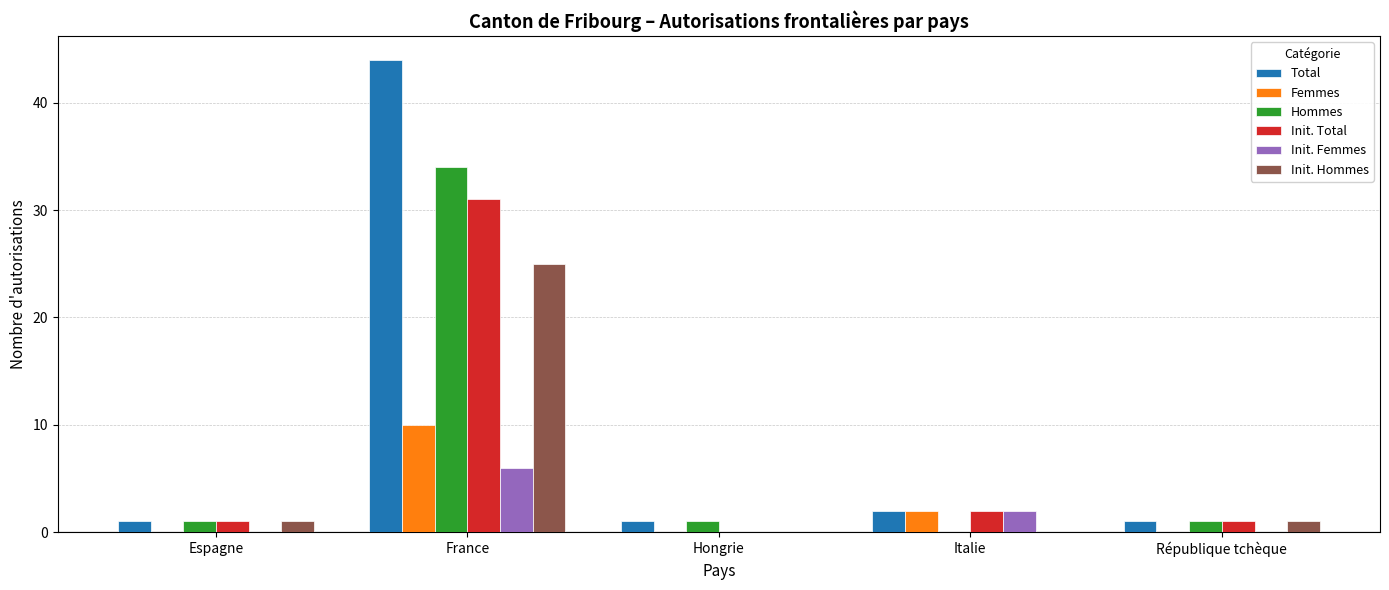

Reading right to left, list all the values displayed in this chart.

Total: République tchèque=1	Italie=2	Hongrie=1	France=44	Espagne=1
Femmes: République tchèque=0	Italie=2	Hongrie=0	France=10	Espagne=0
Hommes: République tchèque=1	Italie=0	Hongrie=1	France=34	Espagne=1
Init. Total: République tchèque=1	Italie=2	Hongrie=0	France=31	Espagne=1
Init. Femmes: République tchèque=0	Italie=2	Hongrie=0	France=6	Espagne=0
Init. Hommes: République tchèque=1	Italie=0	Hongrie=0	France=25	Espagne=1